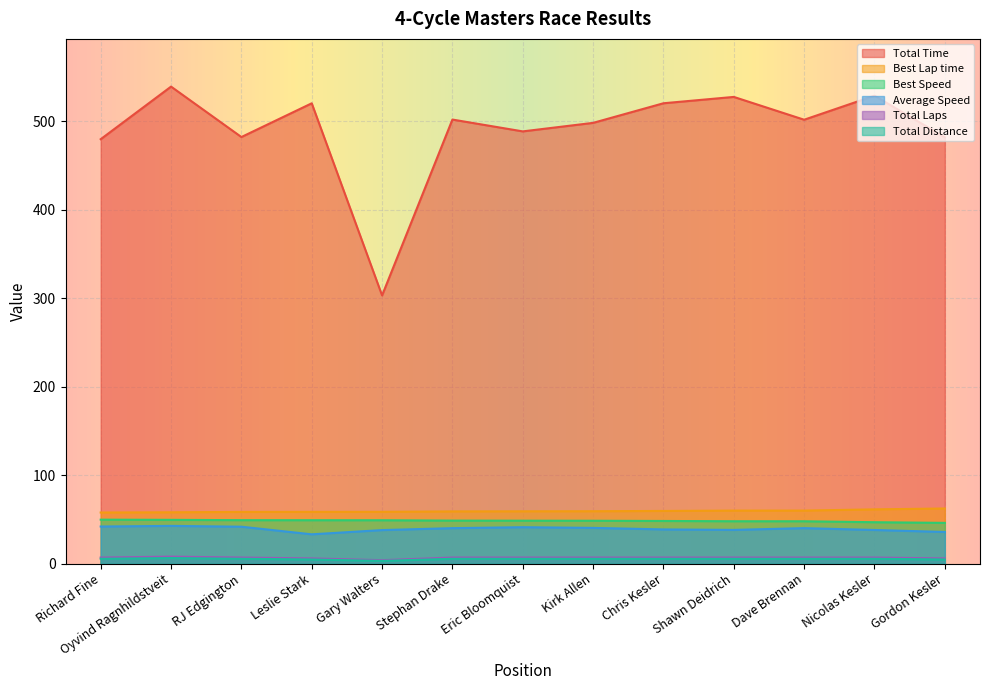

What is the label of the 13th point from the left?

Gordon Kesler